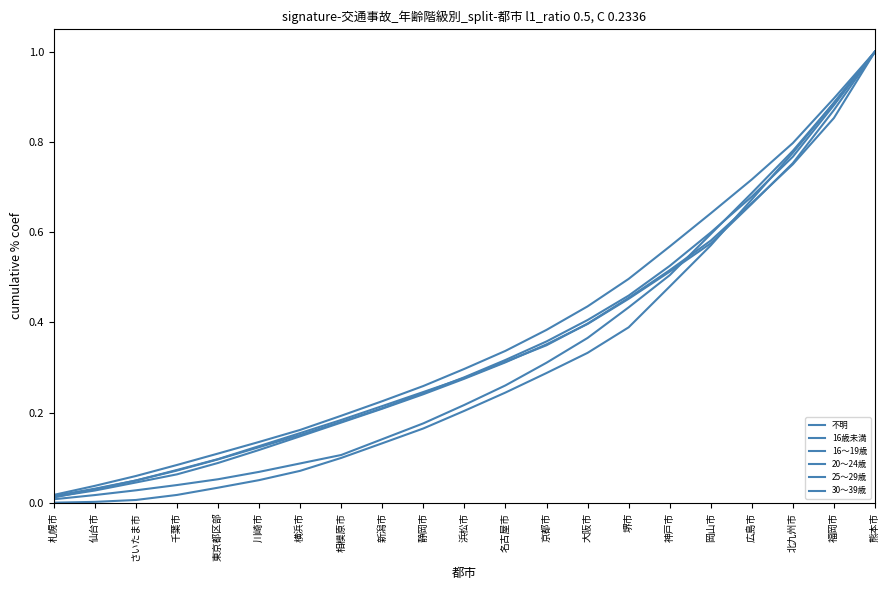

Does the chart display data point markers on the line(s)?

No